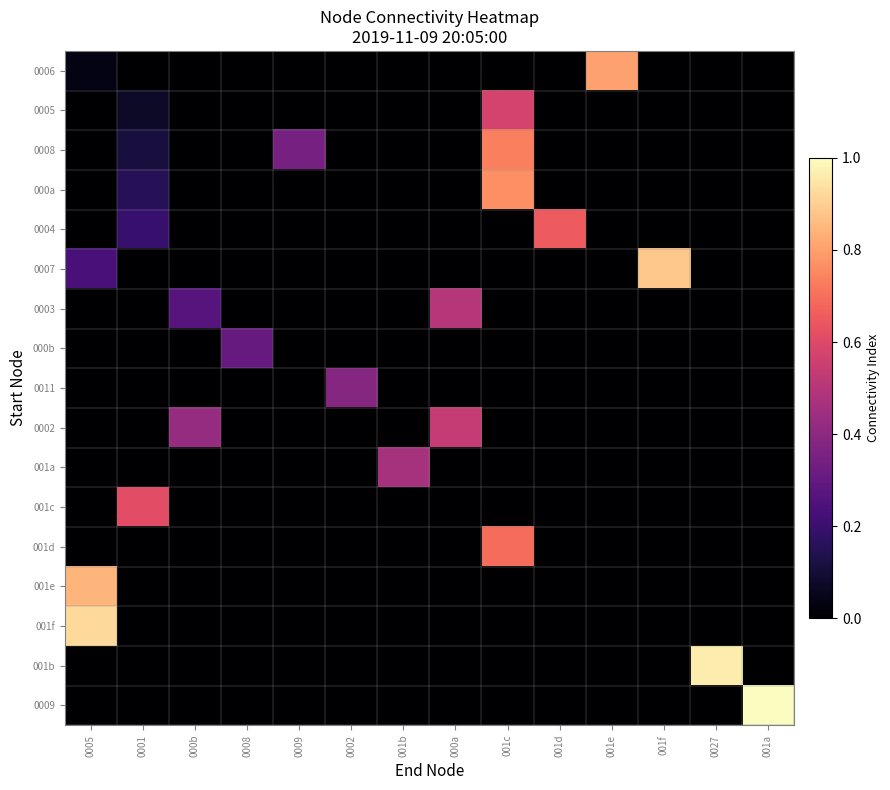

Reading left to right, transcribe all the data shown in this chart.

0006: 0005=0.0	0001=0.0	000b=0.0	0008=0.0	0009=0.0	0002=0.0	001b=0.0	000a=0.0	001c=0.0	001d=0.0	001e=0.8	001f=0.0	0027=0.0	001a=0.0
0005: 0005=0.0	0001=0.1	000b=0.0	0008=0.0	0009=0.0	0002=0.0	001b=0.0	000a=0.0	001c=0.6	001d=0.0	001e=0.0	001f=0.0	0027=0.0	001a=0.0
0008: 0005=0.0	0001=0.1	000b=0.0	0008=0.0	0009=0.3	0002=0.0	001b=0.0	000a=0.0	001c=0.7	001d=0.0	001e=0.0	001f=0.0	0027=0.0	001a=0.0
000a: 0005=0.0	0001=0.2	000b=0.0	0008=0.0	0009=0.0	0002=0.0	001b=0.0	000a=0.0	001c=0.8	001d=0.0	001e=0.0	001f=0.0	0027=0.0	001a=0.0
0004: 0005=0.0	0001=0.2	000b=0.0	0008=0.0	0009=0.0	0002=0.0	001b=0.0	000a=0.0	001c=0.0	001d=0.7	001e=0.0	001f=0.0	0027=0.0	001a=0.0
0007: 0005=0.2	0001=0.0	000b=0.0	0008=0.0	0009=0.0	0002=0.0	001b=0.0	000a=0.0	001c=0.0	001d=0.0	001e=0.0	001f=0.9	0027=0.0	001a=0.0
0003: 0005=0.0	0001=0.0	000b=0.3	0008=0.0	0009=0.0	0002=0.0	001b=0.0	000a=0.5	001c=0.0	001d=0.0	001e=0.0	001f=0.0	0027=0.0	001a=0.0
000b: 0005=0.0	0001=0.0	000b=0.0	0008=0.3	0009=0.0	0002=0.0	001b=0.0	000a=0.0	001c=0.0	001d=0.0	001e=0.0	001f=0.0	0027=0.0	001a=0.0
0011: 0005=0.0	0001=0.0	000b=0.0	0008=0.0	0009=0.0	0002=0.4	001b=0.0	000a=0.0	001c=0.0	001d=0.0	001e=0.0	001f=0.0	0027=0.0	001a=0.0
0002: 0005=0.0	0001=0.0	000b=0.4	0008=0.0	0009=0.0	0002=0.0	001b=0.0	000a=0.5	001c=0.0	001d=0.0	001e=0.0	001f=0.0	0027=0.0	001a=0.0
001a: 0005=0.0	0001=0.0	000b=0.0	0008=0.0	0009=0.0	0002=0.0	001b=0.5	000a=0.0	001c=0.0	001d=0.0	001e=0.0	001f=0.0	0027=0.0	001a=0.0
001c: 0005=0.0	0001=0.6	000b=0.0	0008=0.0	0009=0.0	0002=0.0	001b=0.0	000a=0.0	001c=0.0	001d=0.0	001e=0.0	001f=0.0	0027=0.0	001a=0.0
001d: 0005=0.0	0001=0.0	000b=0.0	0008=0.0	0009=0.0	0002=0.0	001b=0.0	000a=0.0	001c=0.7	001d=0.0	001e=0.0	001f=0.0	0027=0.0	001a=0.0
001e: 0005=0.8	0001=0.0	000b=0.0	0008=0.0	0009=0.0	0002=0.0	001b=0.0	000a=0.0	001c=0.0	001d=0.0	001e=0.0	001f=0.0	0027=0.0	001a=0.0
001f: 0005=0.9	0001=0.0	000b=0.0	0008=0.0	0009=0.0	0002=0.0	001b=0.0	000a=0.0	001c=0.0	001d=0.0	001e=0.0	001f=0.0	0027=0.0	001a=0.0
001b: 0005=0.0	0001=0.0	000b=0.0	0008=0.0	0009=0.0	0002=0.0	001b=0.0	000a=0.0	001c=0.0	001d=0.0	001e=0.0	001f=0.0	0027=1.0	001a=0.0
0009: 0005=0.0	0001=0.0	000b=0.0	0008=0.0	0009=0.0	0002=0.0	001b=0.0	000a=0.0	001c=0.0	001d=0.0	001e=0.0	001f=0.0	0027=0.0	001a=1.0